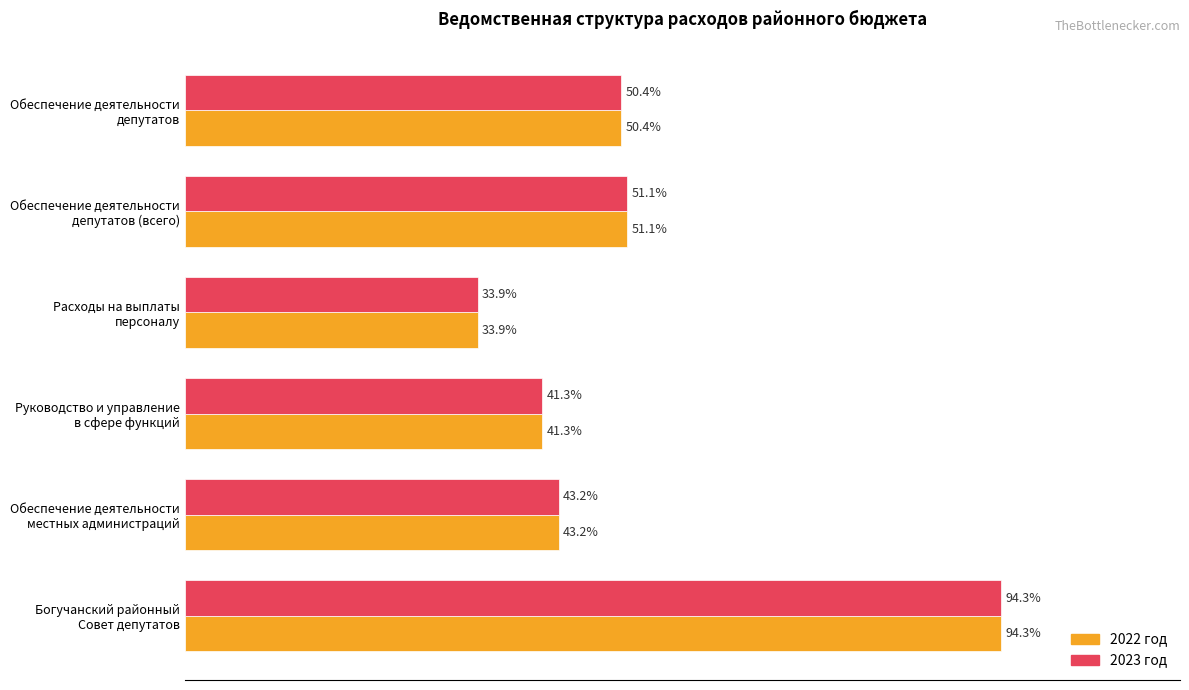

What are all the series names shown in the legend?

2022 год, 2023 год